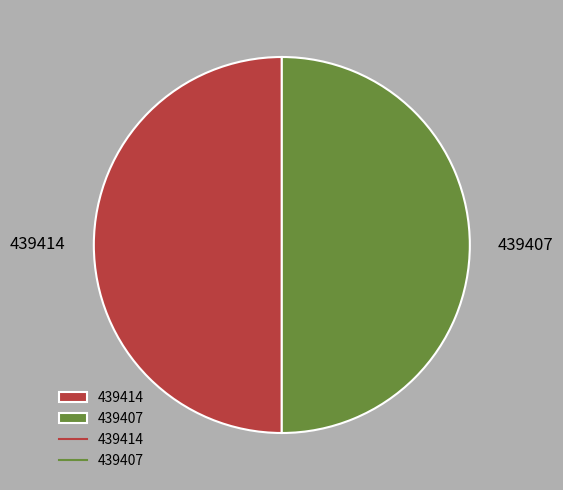

The 439407 slice represents 37% of the pie. True or false?

False